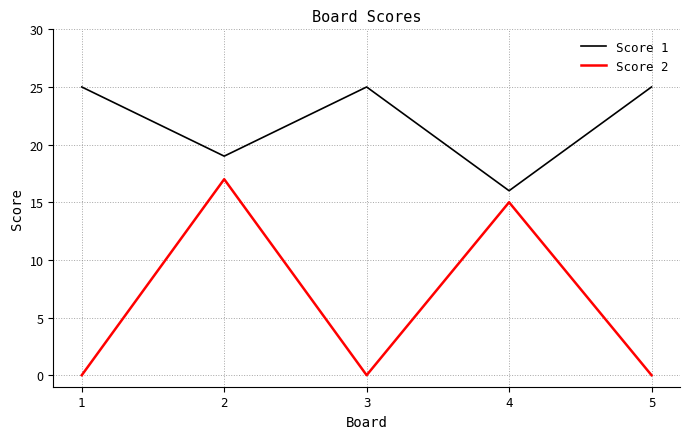

Is the value of Score 2 at 4 greater than the value of Score 1 at 5?

No